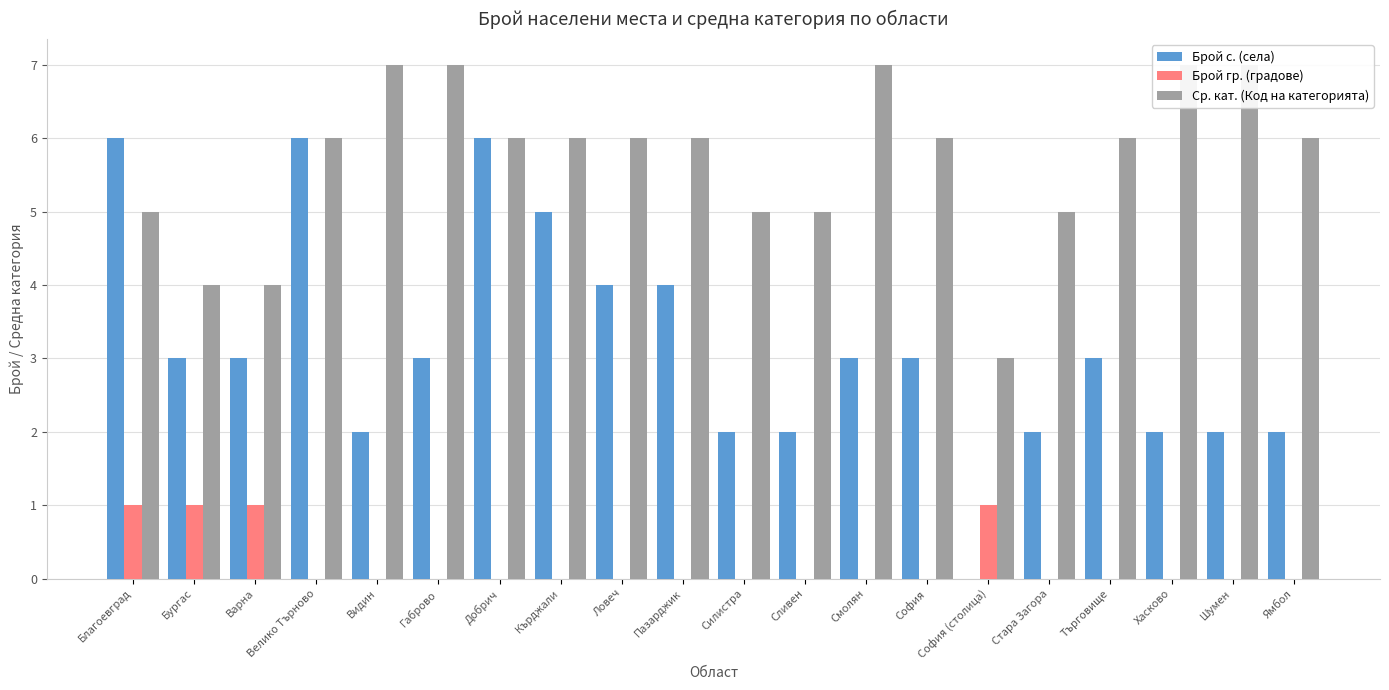

What is the label of the 13th bar from the right?

Кърджали